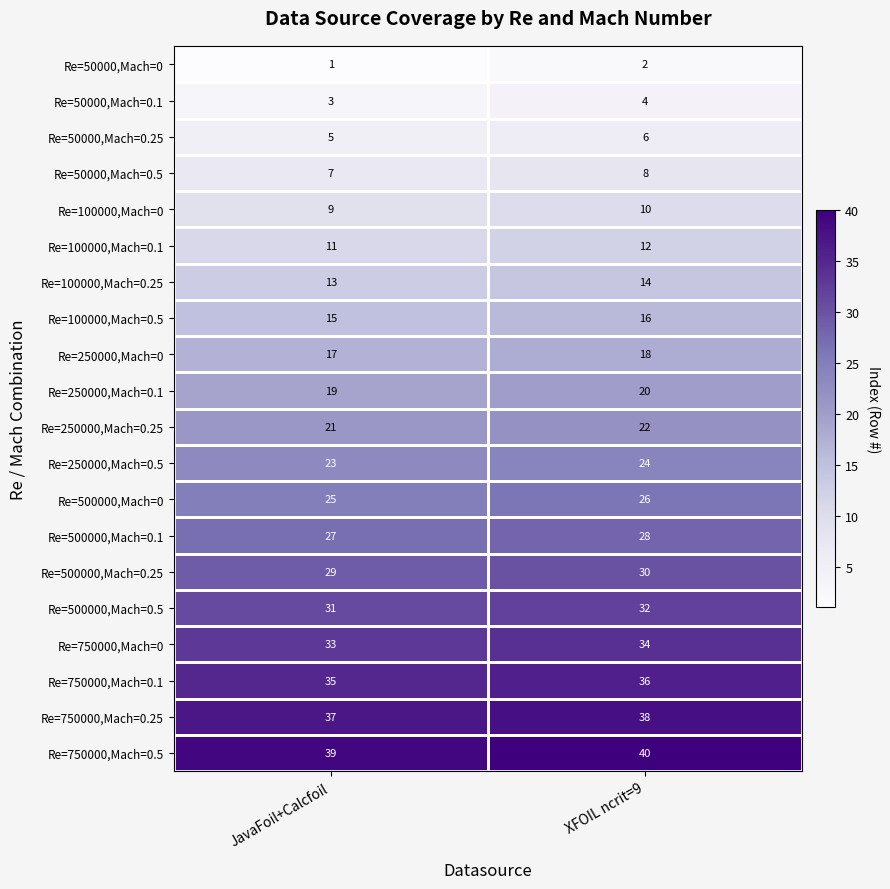

What is the total value across all series at XFOIL ncrit=9?

420